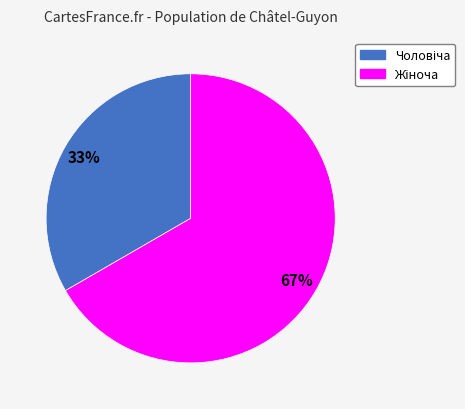

To the nearest percent, what is the average slice percentage?

50%